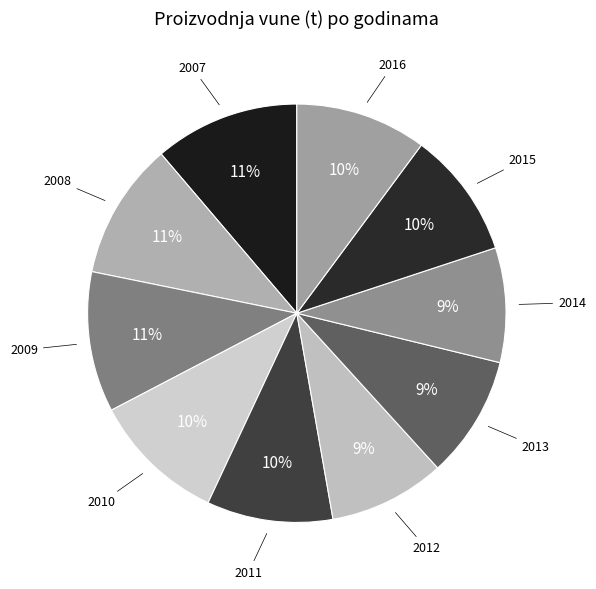

Is the sum of 2007 and 2014 greater than half?

No